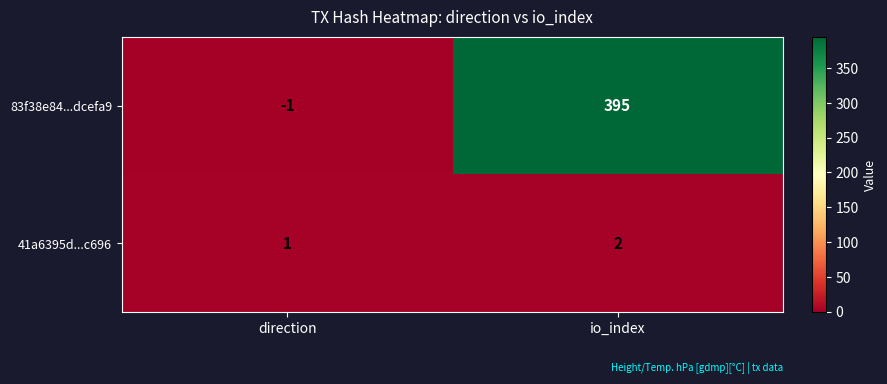

True or false: 83f38e84...dcefa9 has a value of -1 at direction.

True